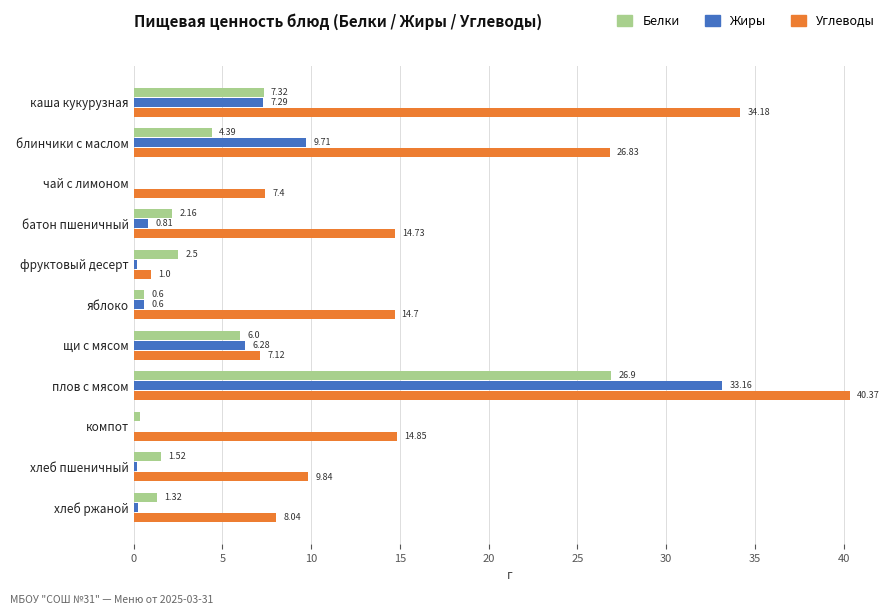

Where is Белки nearest to the value 13?

каша кукурузная